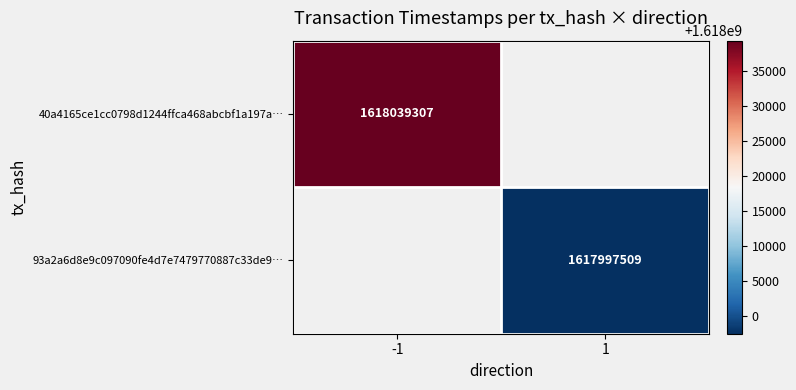

The value of 93a2a6d8e9c097090fe4d7e7479770887c33de9… at 1 is 1617997509. True or false?

True